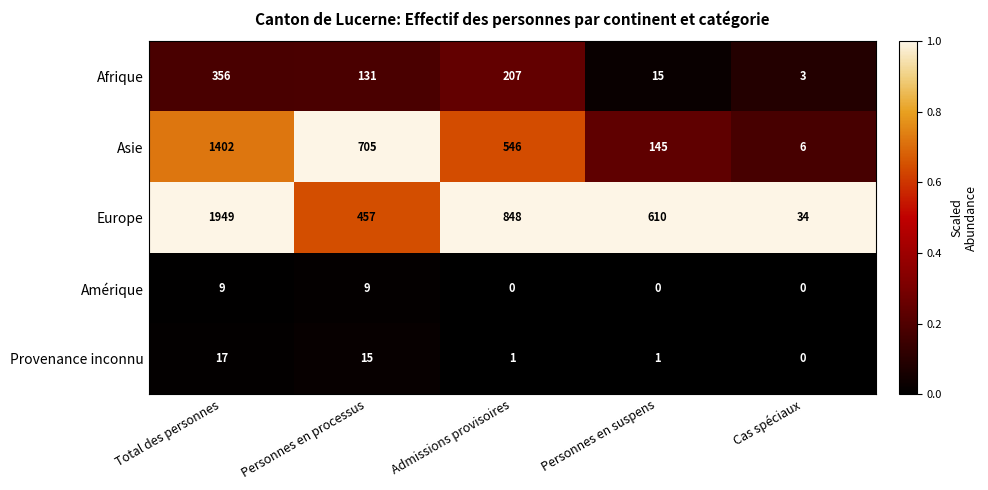

True or false: Amérique has a value of 3 at Personnes en processus.

False